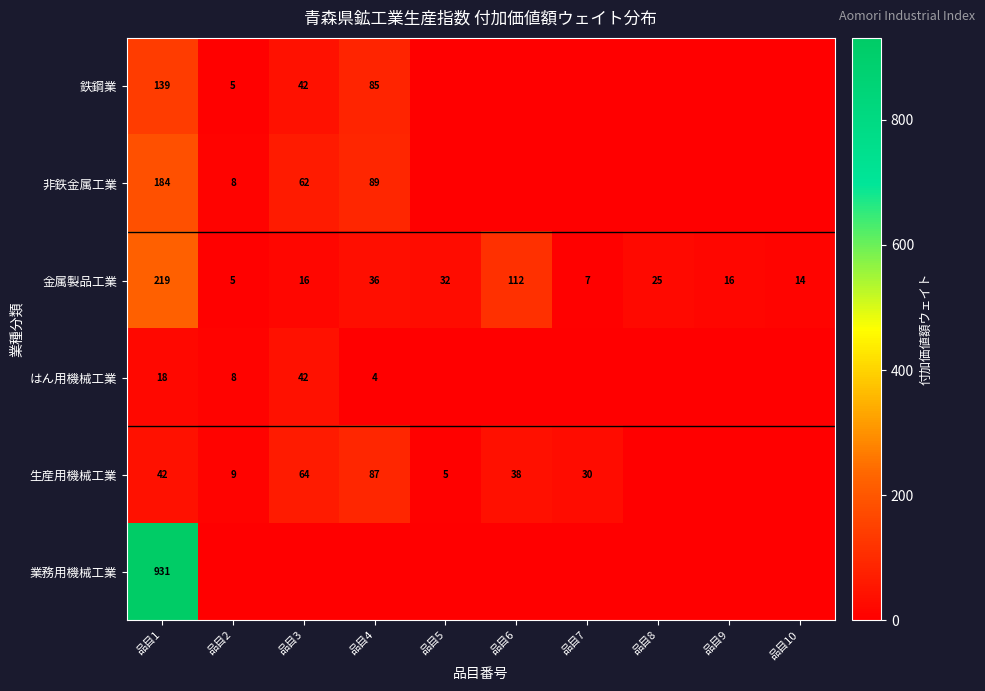

True or false: はん用機械工業 has a value of 32.1 at 品目1.

False